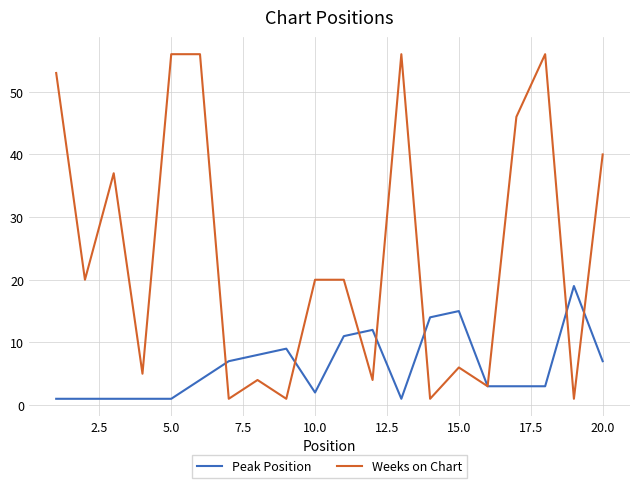

Rank the series by their maximum value, from highest to lowest.

Weeks on Chart, Peak Position